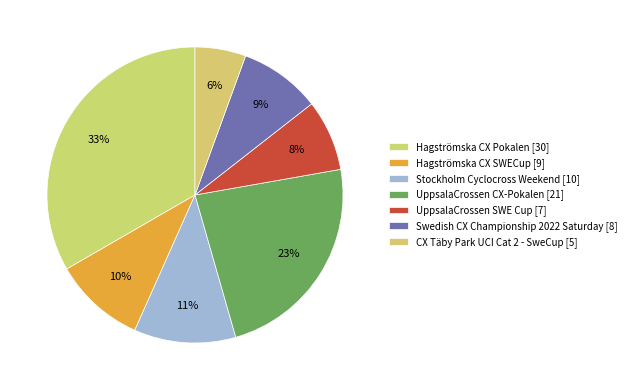

What is the ratio of the value at CX Täby Park UCI Cat 2 - SweCup to the value at Stockholm Cyclocross Weekend?

0.5